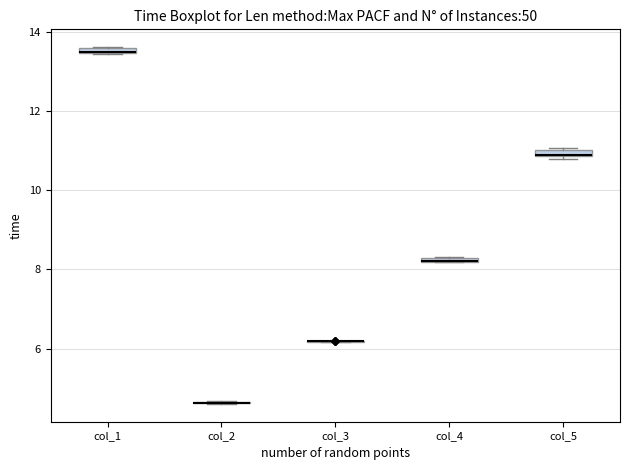

Where is the upper edge of the box for col_4 on the y-axis? The values are not printed on the chart, so give them approximately, as read against the axis.

8.4